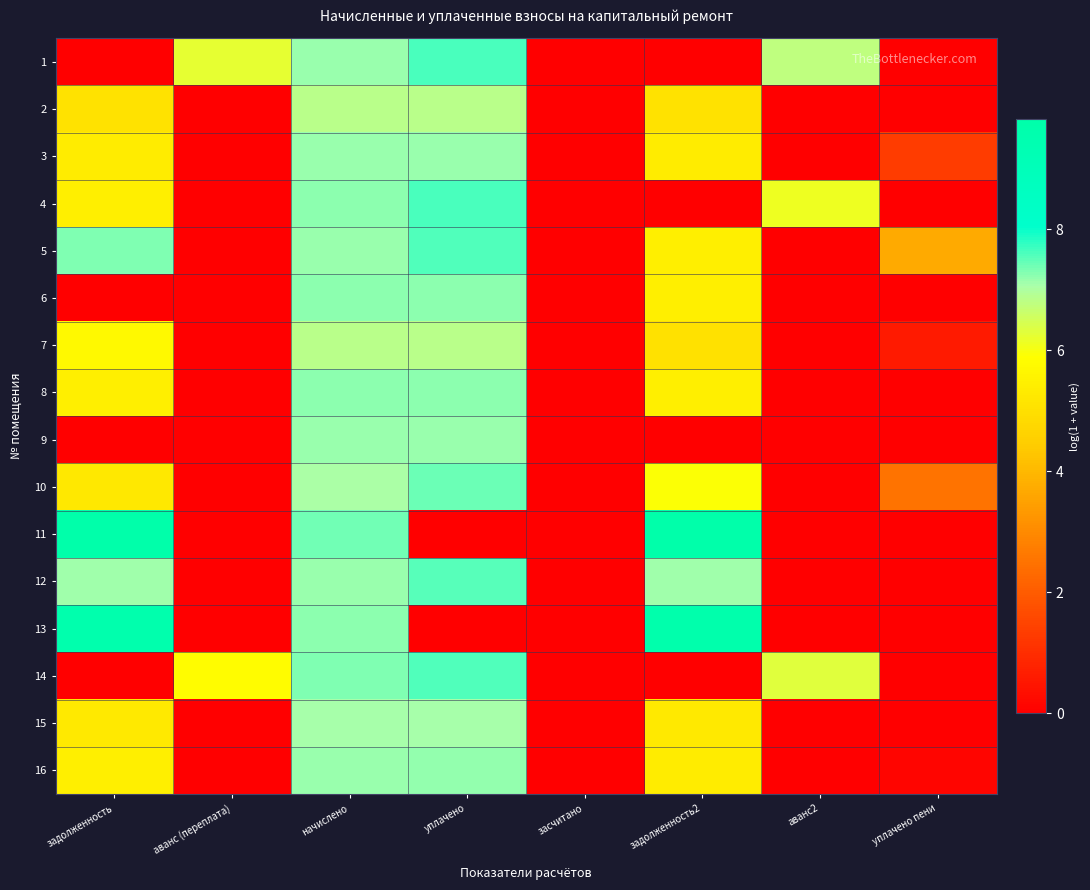

List the series in order of their peak value, highest first.

11, 13, 4, 1, 14, 5, 12, 10, 6, 8, 16, 3, 9, 15, 2, 7